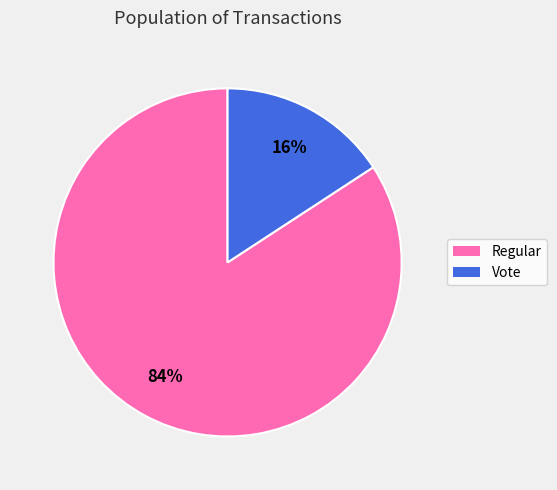

To the nearest percent, what is the difference between the largest and smallest slice percentages?

68%